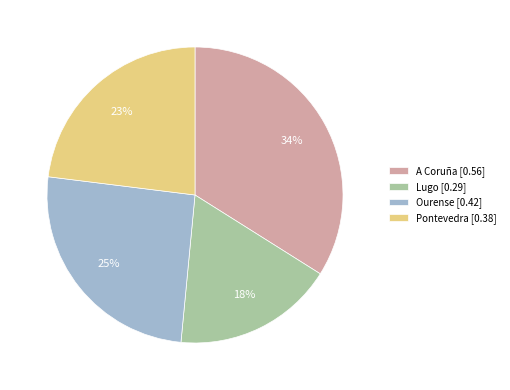

Which slice is the smallest?

Lugo